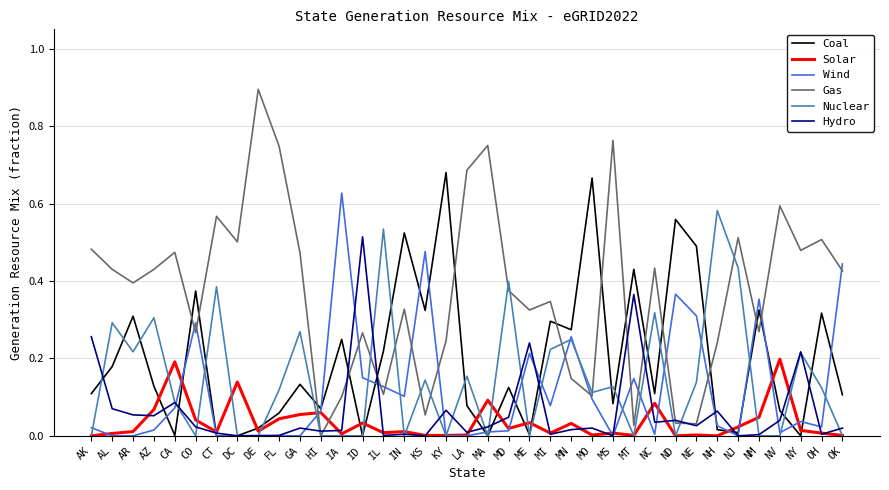

True or false: Hydro and Gas cross at least once.

True